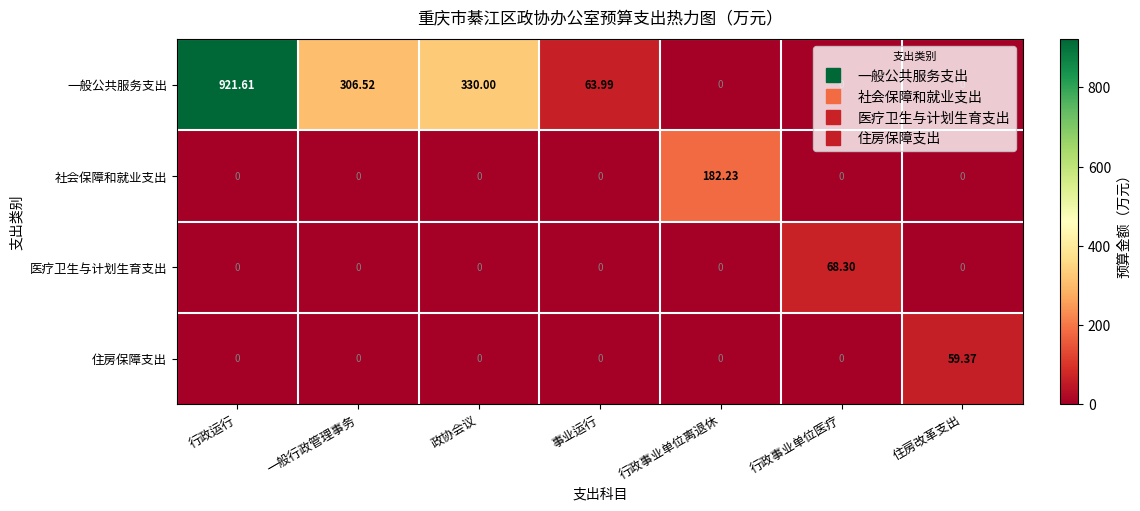

At which category does the chart reach its peak across all series?

行政运行